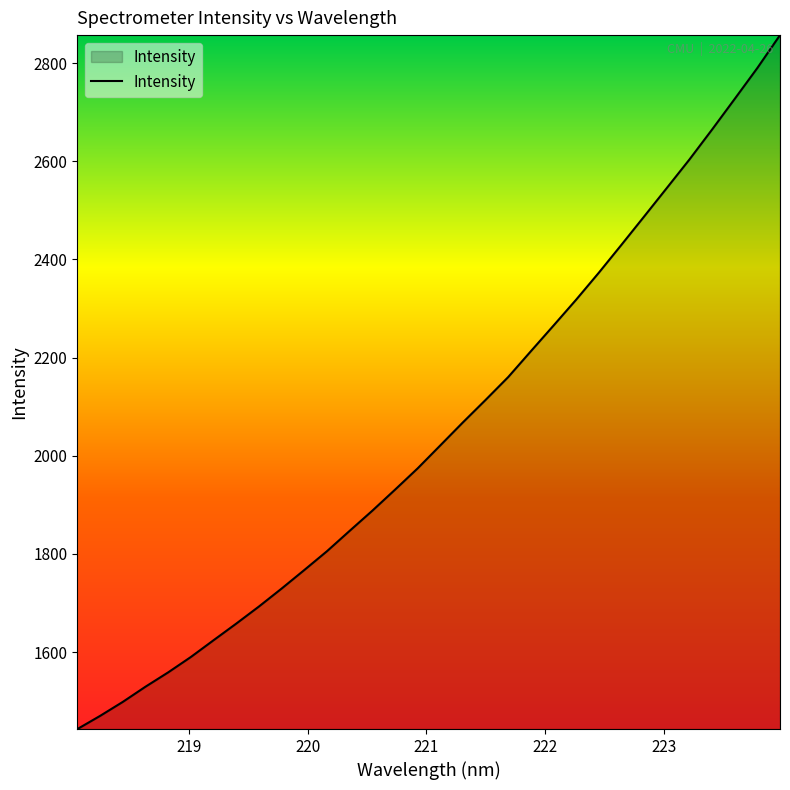

What is the difference between the maximum and minimum values?

1413.8